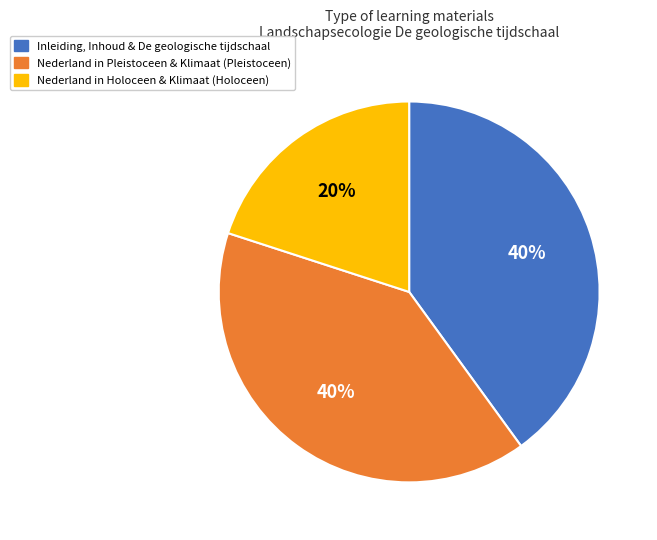

To the nearest percent, what is the difference between the largest and smallest slice percentages?

20%